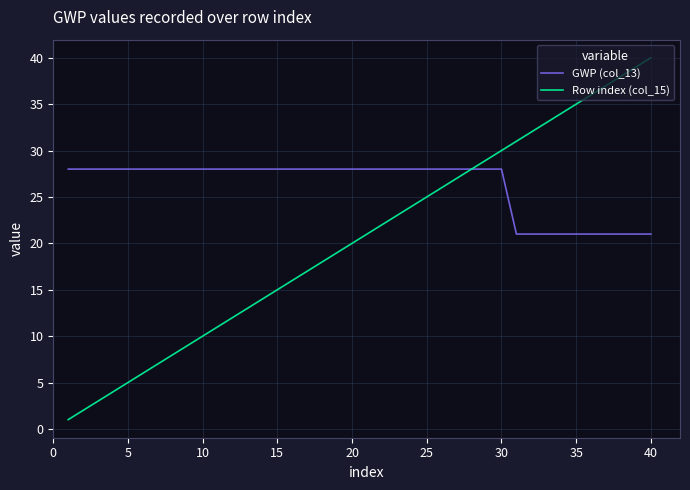

Which series has the widest spread of values?

Row index (col_15)